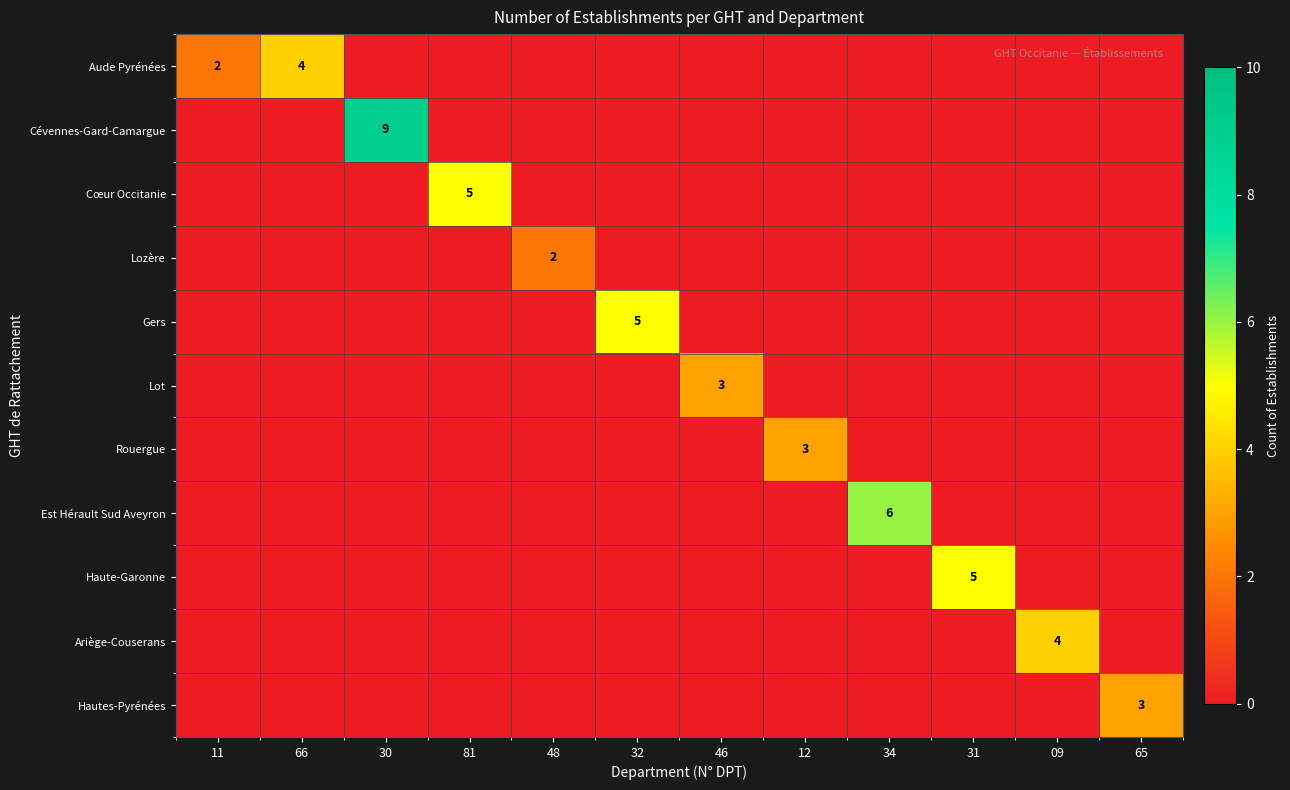

True or false: Haute-Garonne has a value of 2 at 48.

False